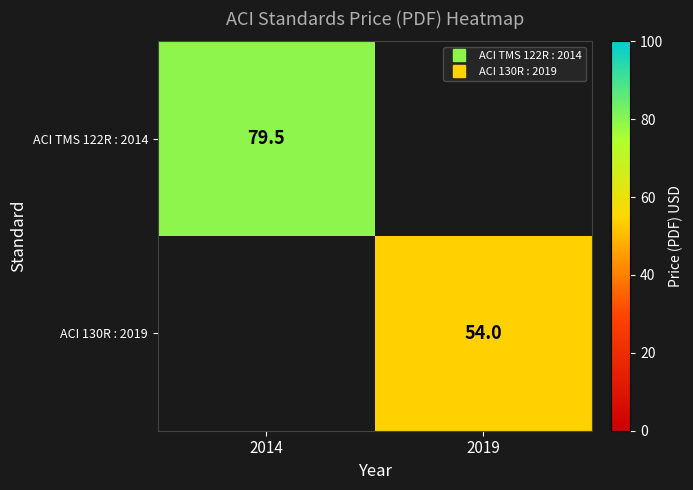

How many distinct data groups are displayed?

2